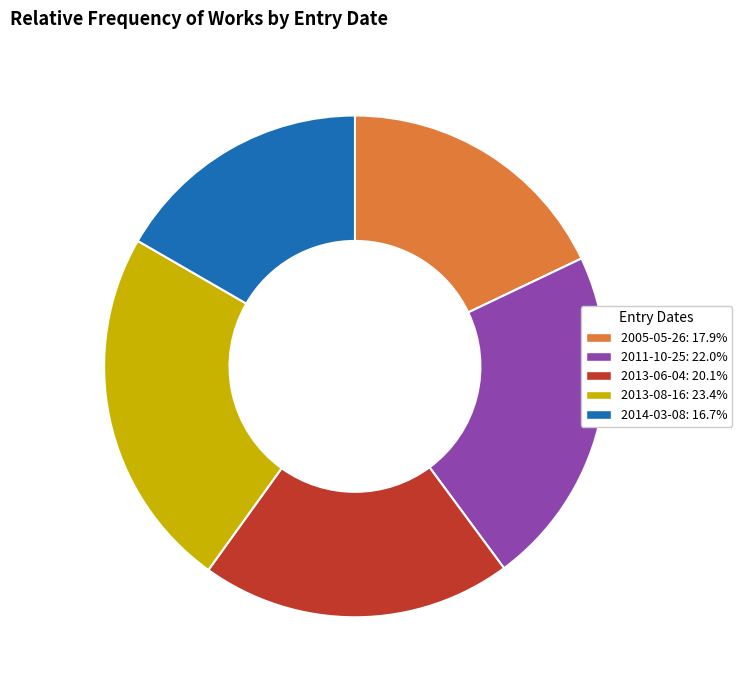

Is there a majority slice in this chart?

No